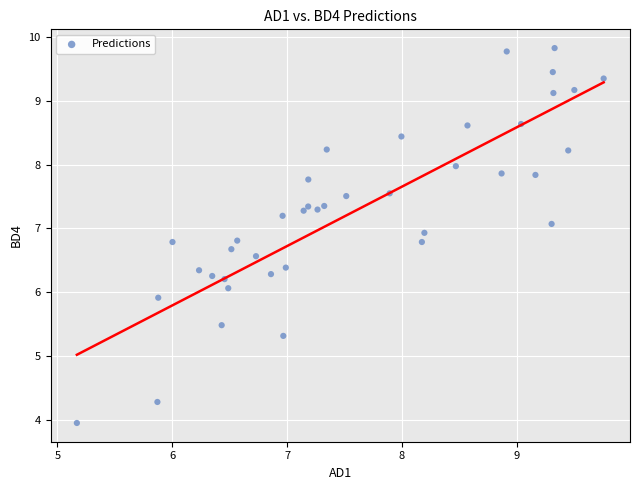

What is the range of Y values (max minus min)?

5.9